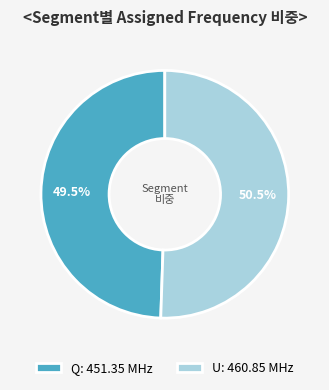

What is the majority slice?

U